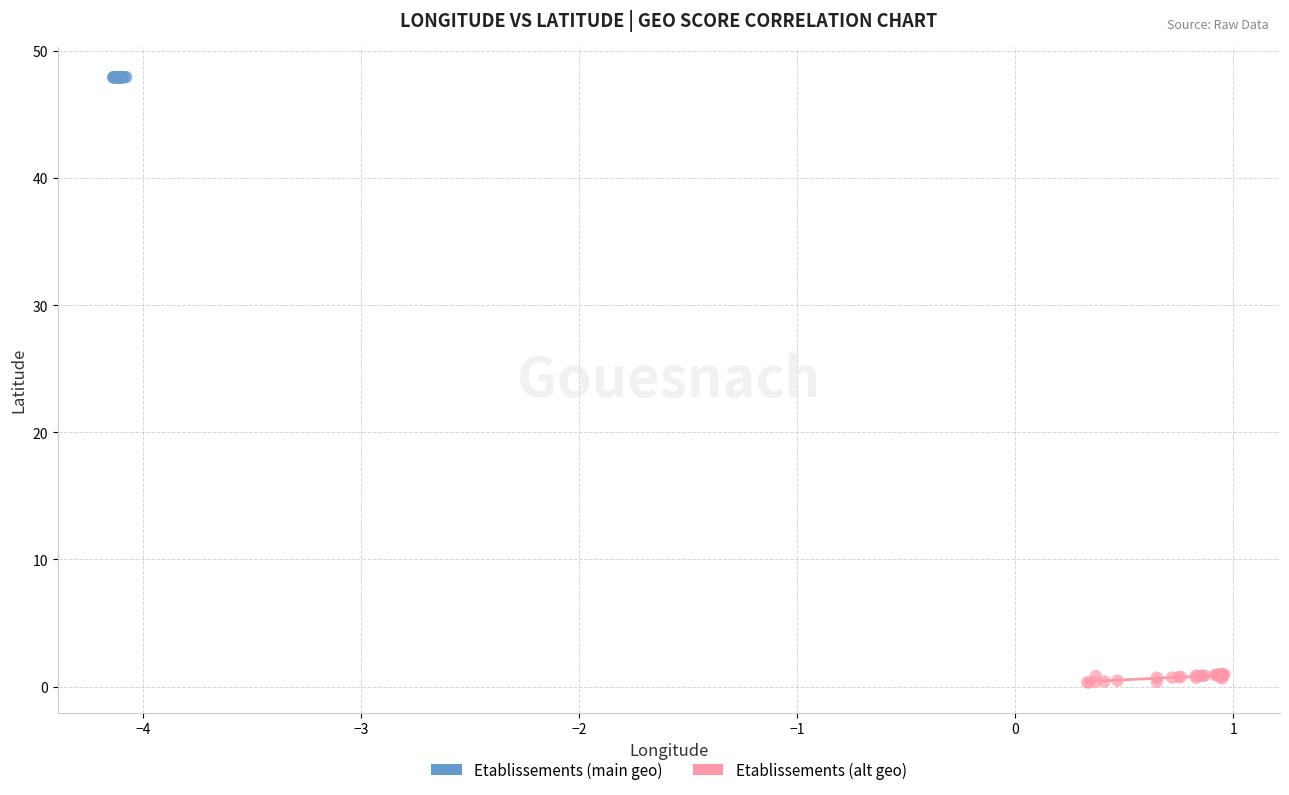

Which series has the largest Y range (max minus min)?

Etablissements (alt geo)